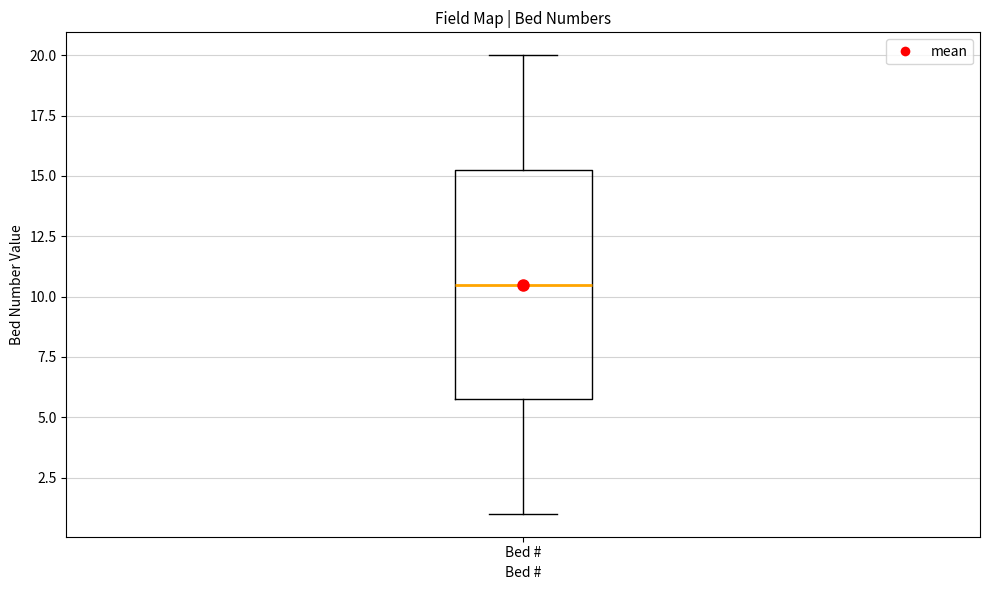

Where does the median line of the box for Bed # sit on the y-axis? The values are not printed on the chart, so give them approximately, as read against the axis.

10.5